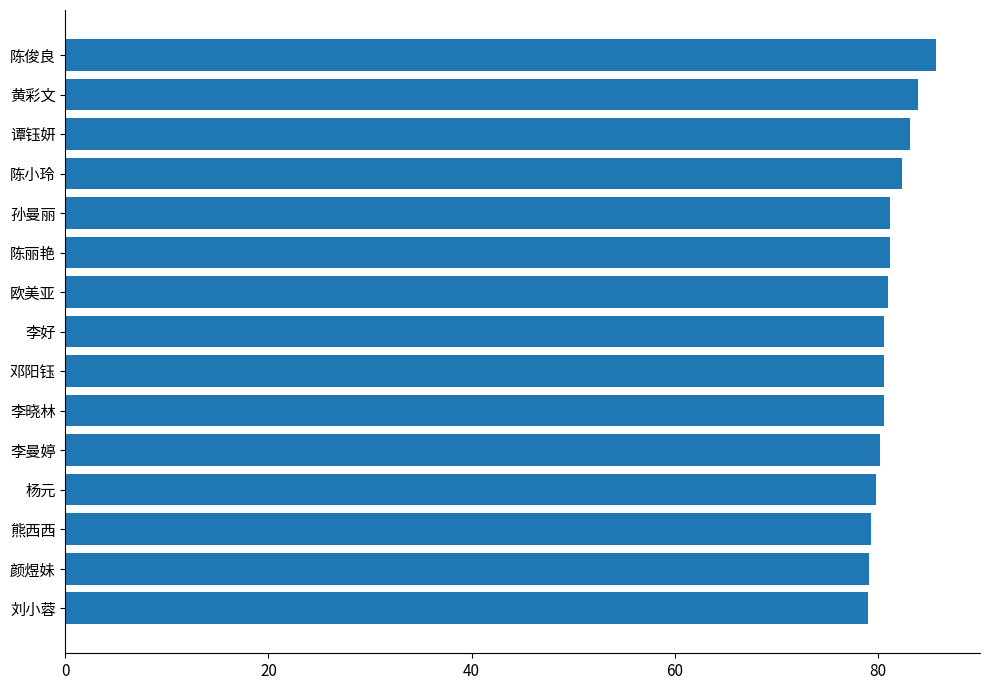

What is the difference between the second highest and second lowest values?

4.8